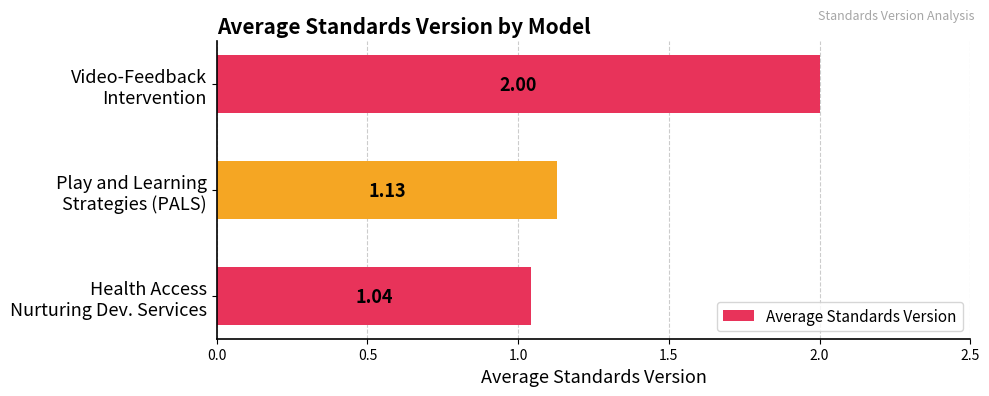

What is the average value?

1.4